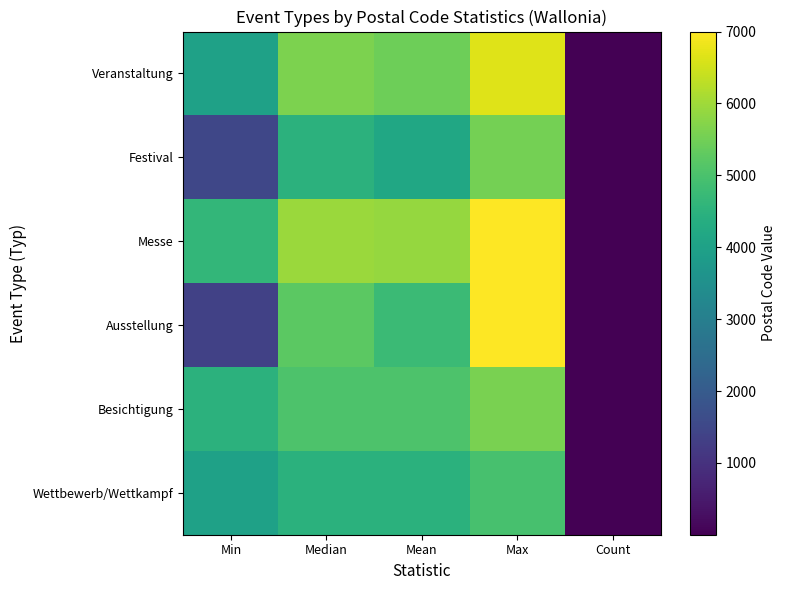

List the series in order of their peak value, lowest first.

Wettbewerb/Wettkampf, Festival, Besichtigung, Veranstaltung, Messe, Ausstellung